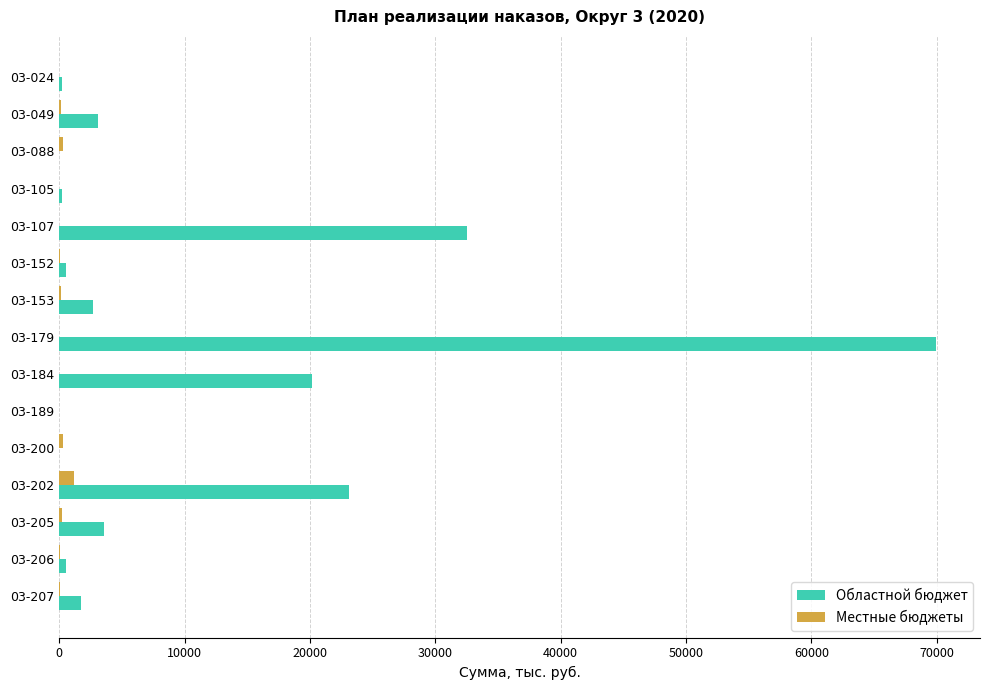

How many values in the Местные бюджеты series exceed 28?

8